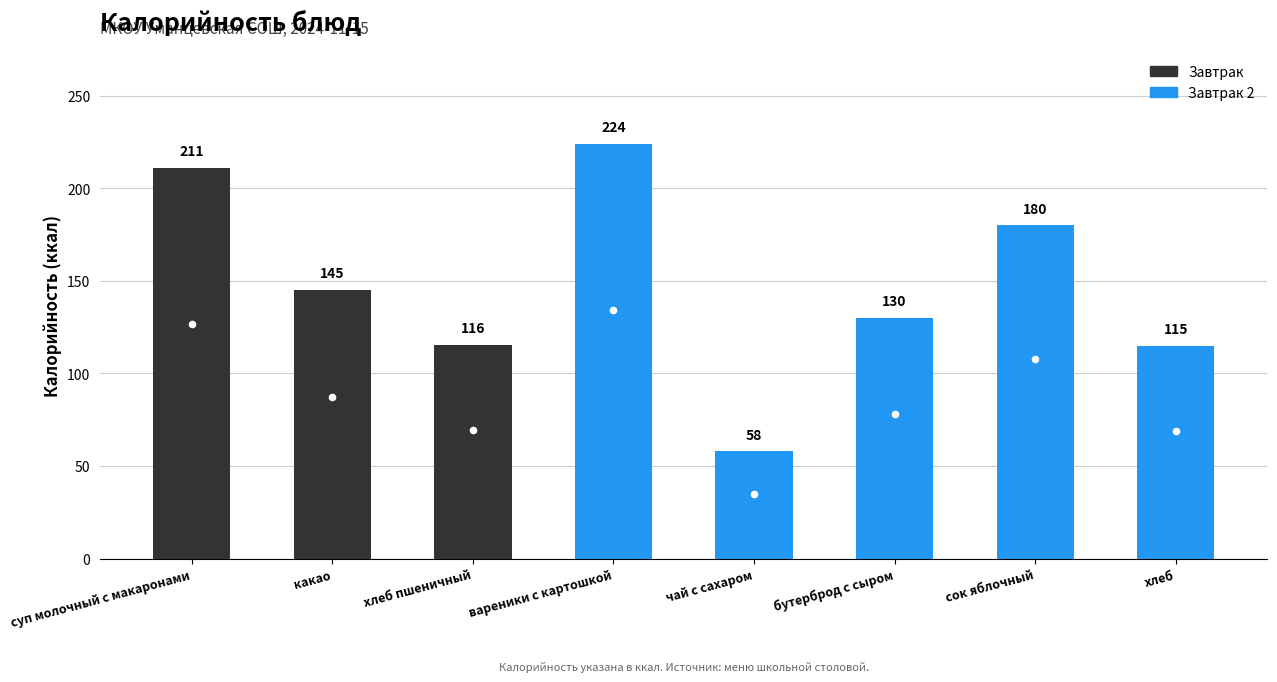

What is the change in value from бутерброд с сыром to хлеб?

-15.0